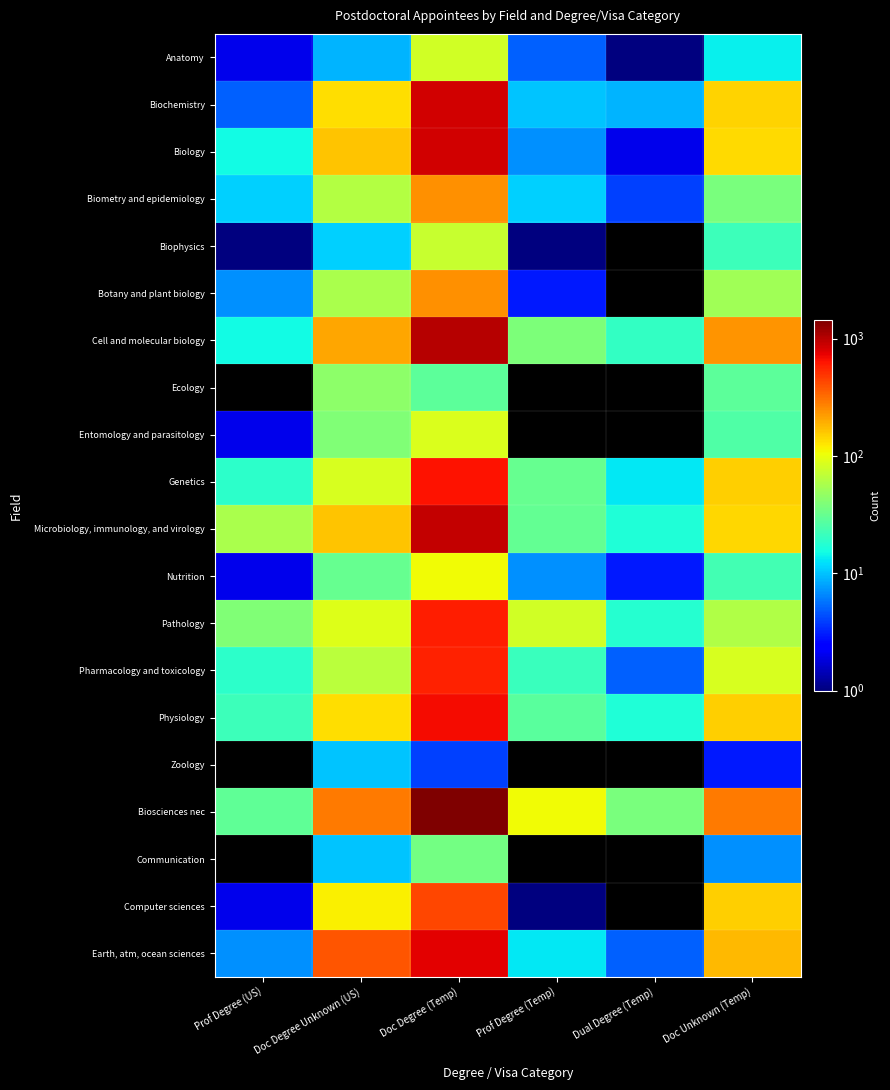

Reading left to right, what are all the values shown in this chart?

Anatomy: Prof Degree (US)=2	Doc Degree Unknown (US)=9	Doc Degree (Temp)=81	Prof Degree (Temp)=5	Dual Degree (Temp)=1	Doc Unknown (Temp)=14
Biochemistry: Prof Degree (US)=5	Doc Degree Unknown (US)=134	Doc Degree (Temp)=853	Prof Degree (Temp)=10	Dual Degree (Temp)=9	Doc Unknown (Temp)=148
Biology: Prof Degree (US)=15	Doc Degree Unknown (US)=166	Doc Degree (Temp)=859	Prof Degree (Temp)=7	Dual Degree (Temp)=2	Doc Unknown (Temp)=138
Biometry and epidemiology: Prof Degree (US)=11	Doc Degree Unknown (US)=63	Doc Degree (Temp)=241	Prof Degree (Temp)=11	Dual Degree (Temp)=4	Doc Unknown (Temp)=37
Biophysics: Prof Degree (US)=1	Doc Degree Unknown (US)=11	Doc Degree (Temp)=75	Prof Degree (Temp)=1	Dual Degree (Temp)=0	Doc Unknown (Temp)=22
Botany and plant biology: Prof Degree (US)=7	Doc Degree Unknown (US)=58	Doc Degree (Temp)=246	Prof Degree (Temp)=3	Dual Degree (Temp)=0	Doc Unknown (Temp)=53
Cell and molecular biology: Prof Degree (US)=15	Doc Degree Unknown (US)=208	Doc Degree (Temp)=1023	Prof Degree (Temp)=39	Dual Degree (Temp)=20	Doc Unknown (Temp)=240
Ecology: Prof Degree (US)=0	Doc Degree Unknown (US)=44	Doc Degree (Temp)=29	Prof Degree (Temp)=0	Dual Degree (Temp)=0	Doc Unknown (Temp)=29
Entomology and parasitology: Prof Degree (US)=2	Doc Degree Unknown (US)=40	Doc Degree (Temp)=88	Prof Degree (Temp)=0	Dual Degree (Temp)=0	Doc Unknown (Temp)=26
Genetics: Prof Degree (US)=19	Doc Degree Unknown (US)=86	Doc Degree (Temp)=638	Prof Degree (Temp)=32	Dual Degree (Temp)=13	Doc Unknown (Temp)=152
Microbiology, immunology, and virology: Prof Degree (US)=57	Doc Degree Unknown (US)=166	Doc Degree (Temp)=922	Prof Degree (Temp)=31	Dual Degree (Temp)=17	Doc Unknown (Temp)=143
Nutrition: Prof Degree (US)=2	Doc Degree Unknown (US)=32	Doc Degree (Temp)=108	Prof Degree (Temp)=7	Dual Degree (Temp)=3	Doc Unknown (Temp)=23
Pathology: Prof Degree (US)=40	Doc Degree Unknown (US)=89	Doc Degree (Temp)=591	Prof Degree (Temp)=81	Dual Degree (Temp)=18	Doc Unknown (Temp)=61
Pharmacology and toxicology: Prof Degree (US)=19	Doc Degree Unknown (US)=66	Doc Degree (Temp)=567	Prof Degree (Temp)=21	Dual Degree (Temp)=5	Doc Unknown (Temp)=86
Physiology: Prof Degree (US)=22	Doc Degree Unknown (US)=134	Doc Degree (Temp)=680	Prof Degree (Temp)=28	Dual Degree (Temp)=17	Doc Unknown (Temp)=149
Zoology: Prof Degree (US)=0	Doc Degree Unknown (US)=10	Doc Degree (Temp)=4	Prof Degree (Temp)=0	Dual Degree (Temp)=0	Doc Unknown (Temp)=3
Biosciences nec: Prof Degree (US)=30	Doc Degree Unknown (US)=288	Doc Degree (Temp)=1440	Prof Degree (Temp)=108	Dual Degree (Temp)=37	Doc Unknown (Temp)=290
Communication: Prof Degree (US)=0	Doc Degree Unknown (US)=10	Doc Degree (Temp)=35	Prof Degree (Temp)=0	Dual Degree (Temp)=0	Doc Unknown (Temp)=7
Computer sciences: Prof Degree (US)=2	Doc Degree Unknown (US)=118	Doc Degree (Temp)=436	Prof Degree (Temp)=1	Dual Degree (Temp)=0	Doc Unknown (Temp)=149
Earth, atm, ocean sciences: Prof Degree (US)=7	Doc Degree Unknown (US)=382	Doc Degree (Temp)=766	Prof Degree (Temp)=13	Dual Degree (Temp)=5	Doc Unknown (Temp)=181